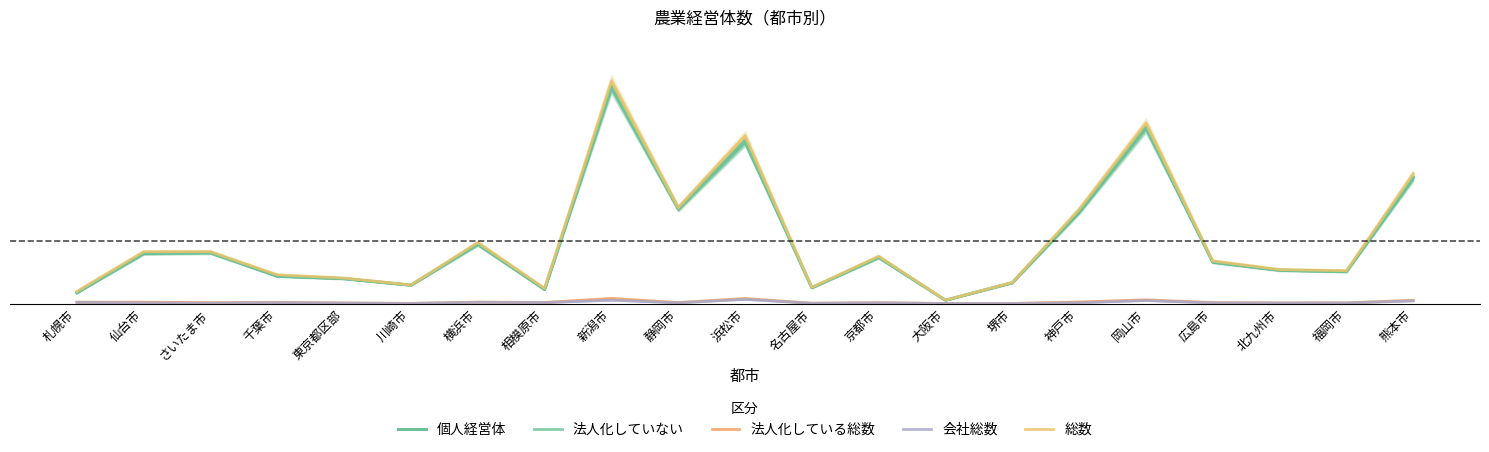

What is the label of the 18th point from the left?

広島市